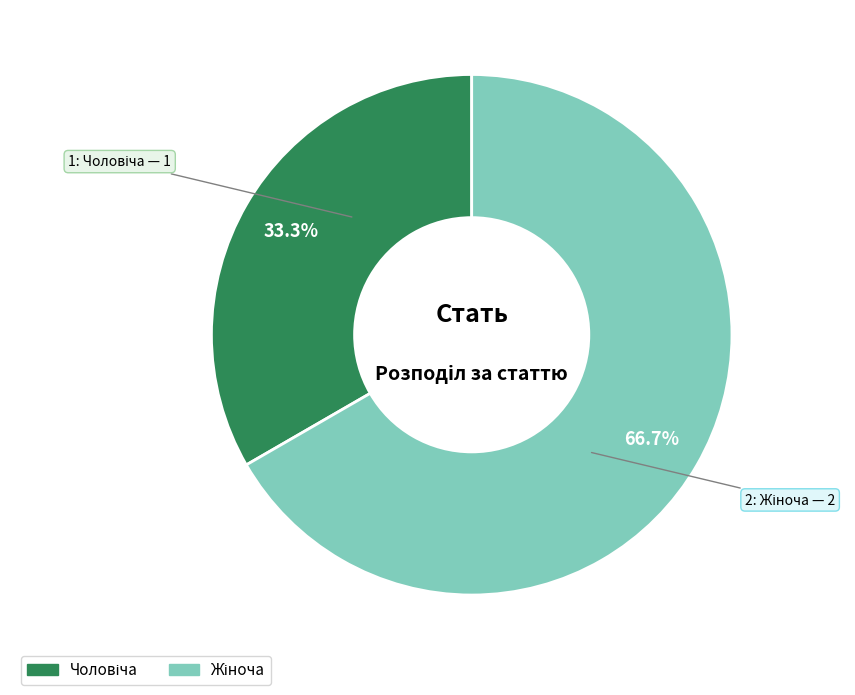

Is there any slice that represents more than half of the pie?

Yes